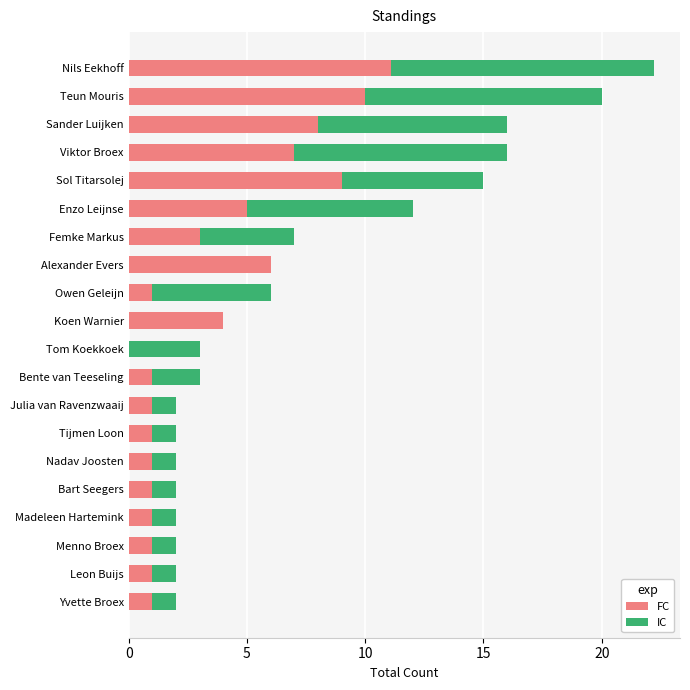

True or false: FC has a value of 1.0 at Nadav Joosten.

True